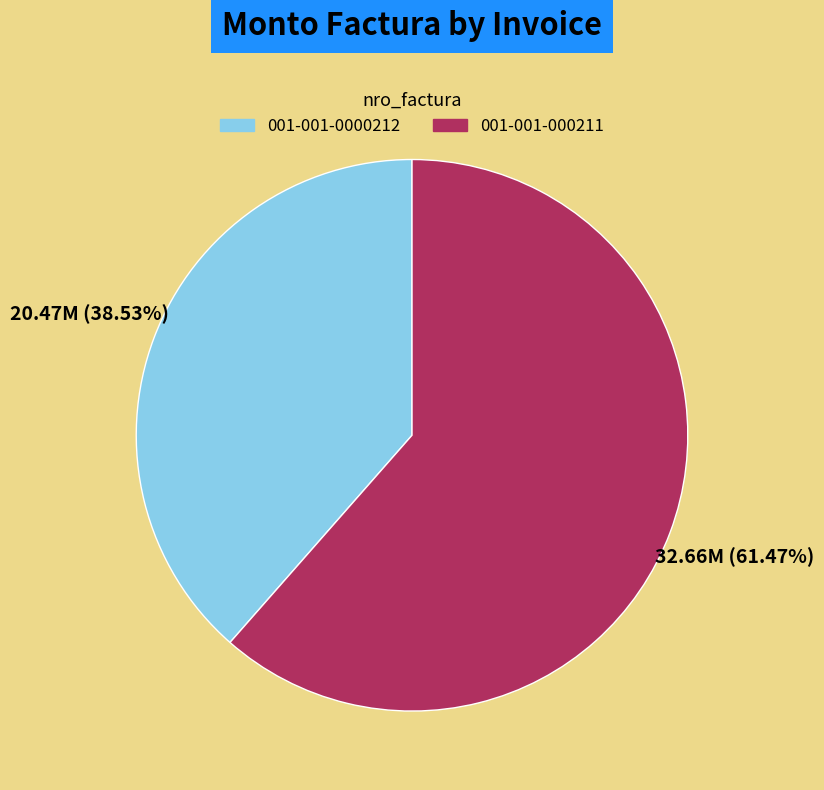

Is there any slice that represents more than half of the pie?

Yes